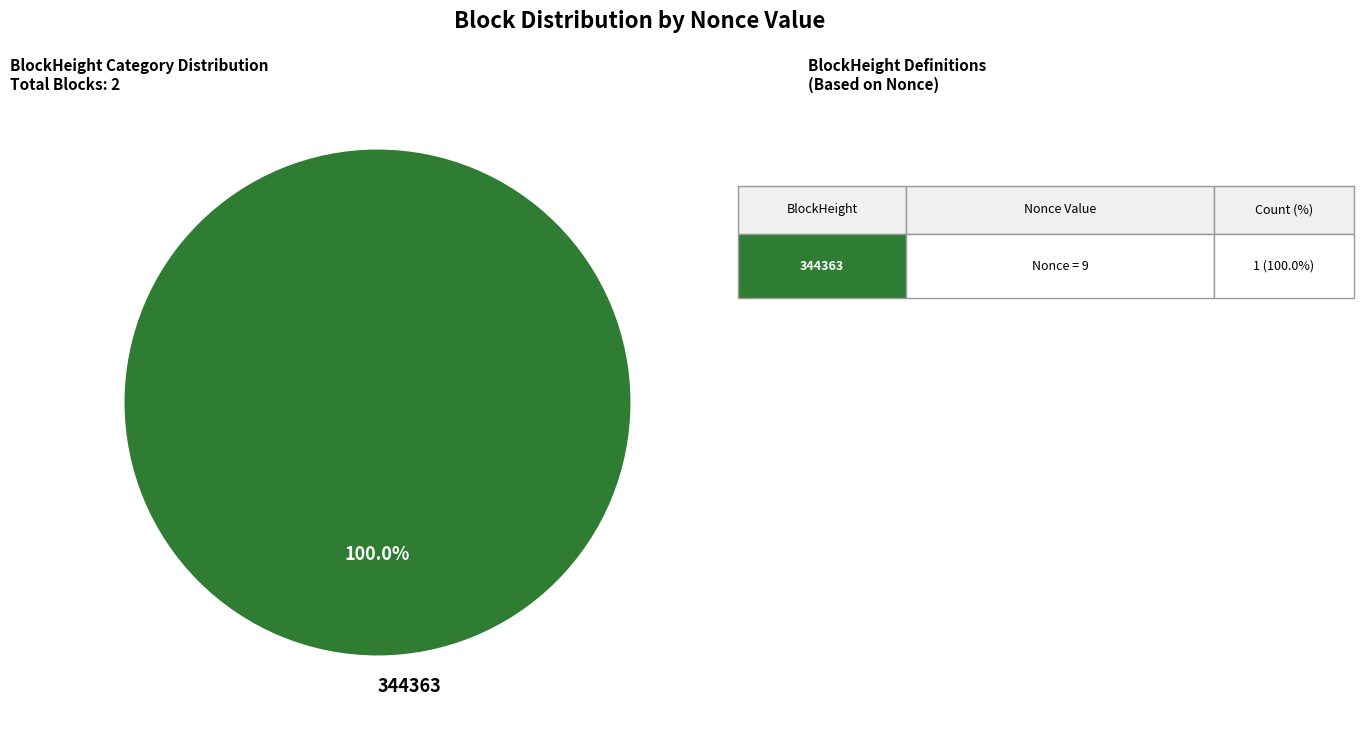

Rank the categories by value from highest to lowest.

344363